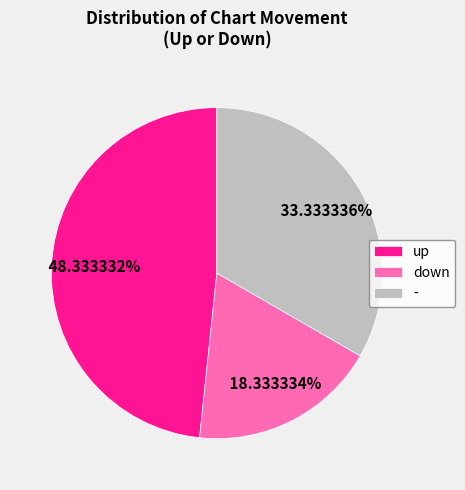

Approximately how many times larger is the value at down compared to up?

0.4